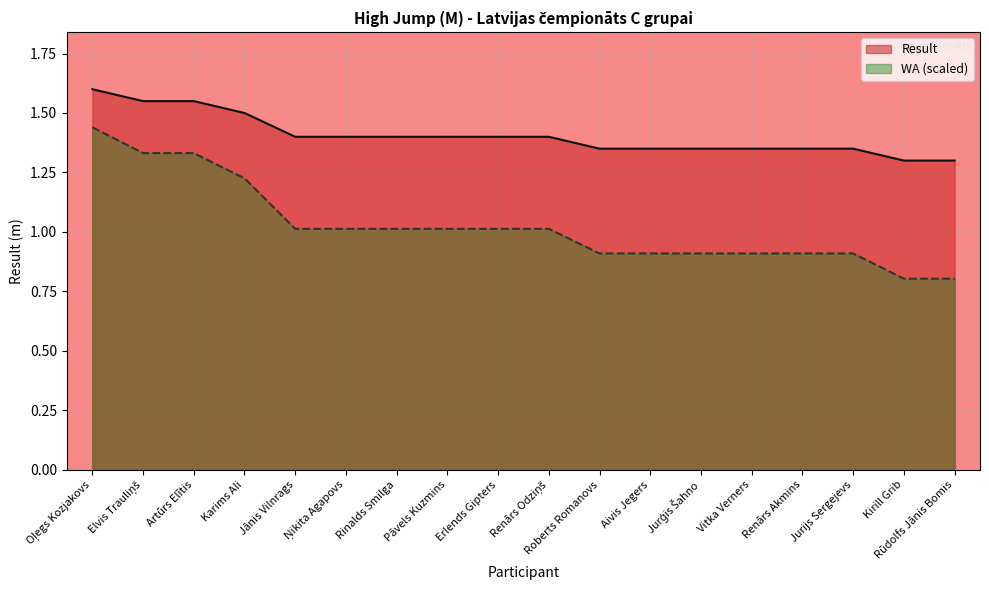

At which label does WA reach its peak?

Oļegs Kozjakovs